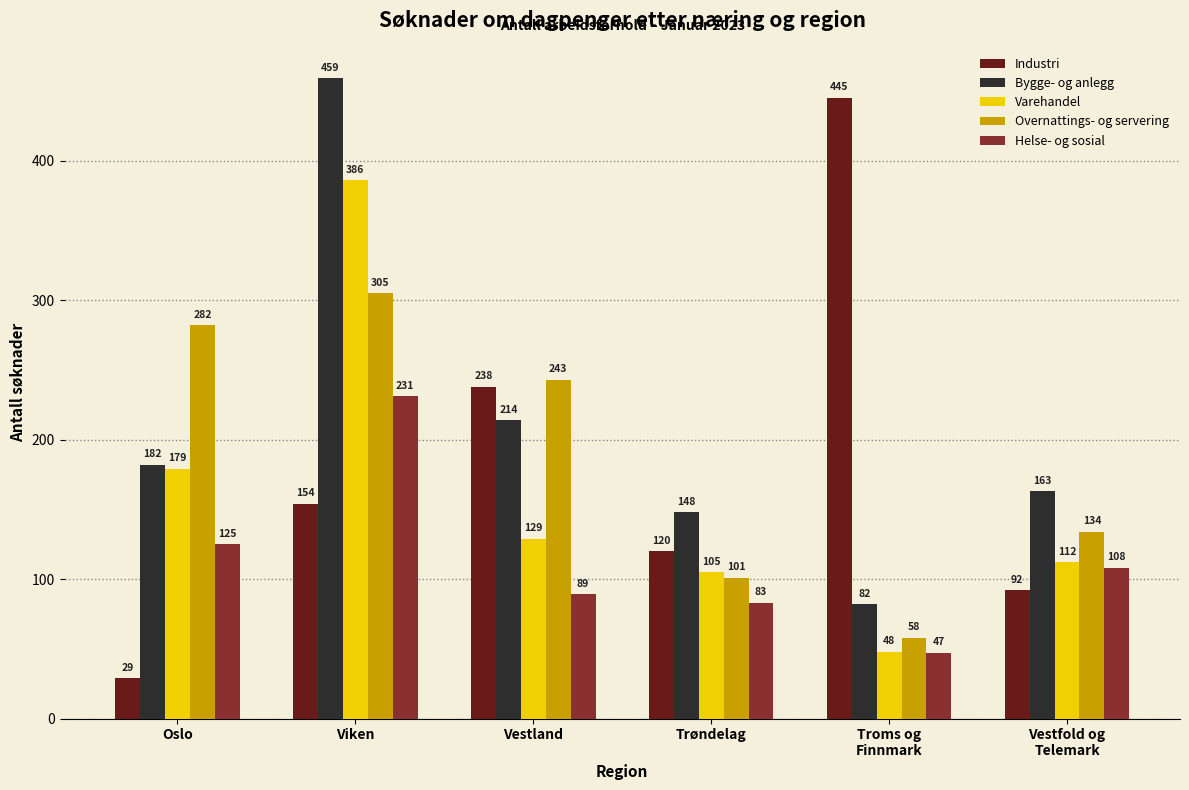

How many groups of bars are there?

6